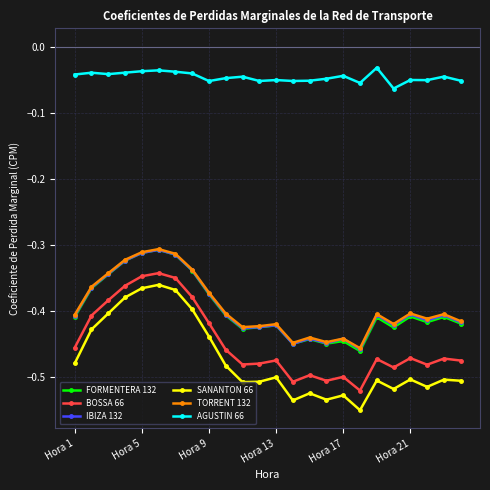

Which series has the widest spread of values?

SANANTON 66